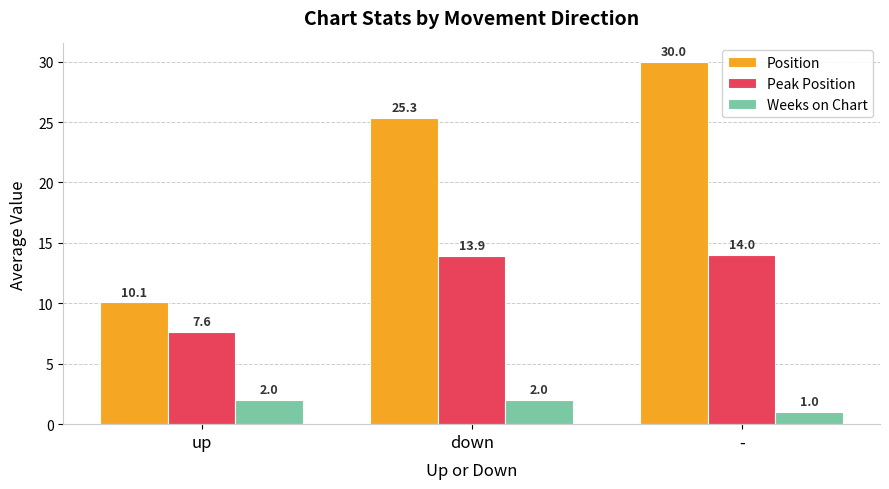

Is the value of Peak Position at up greater than the value of Position at -?

No